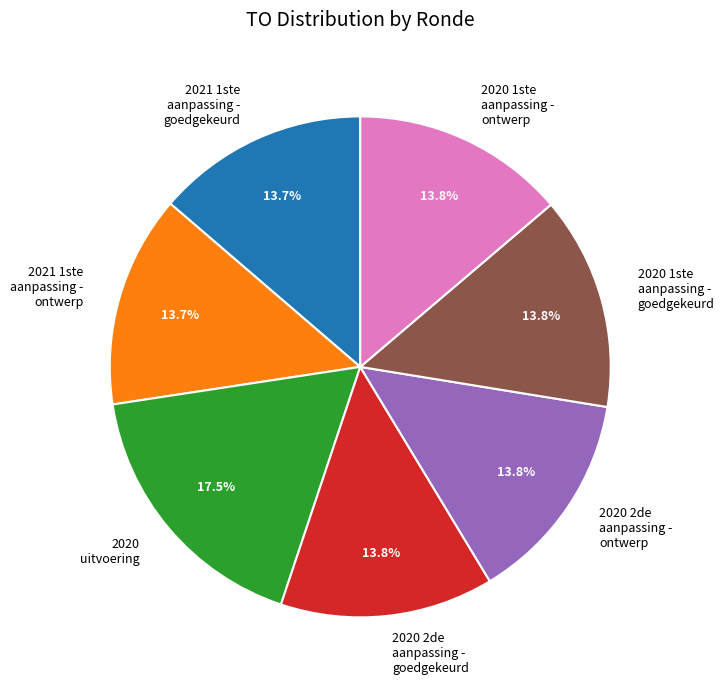

Does 2020 1ste aanpassing - ontwerp represent more than half of the total?

No